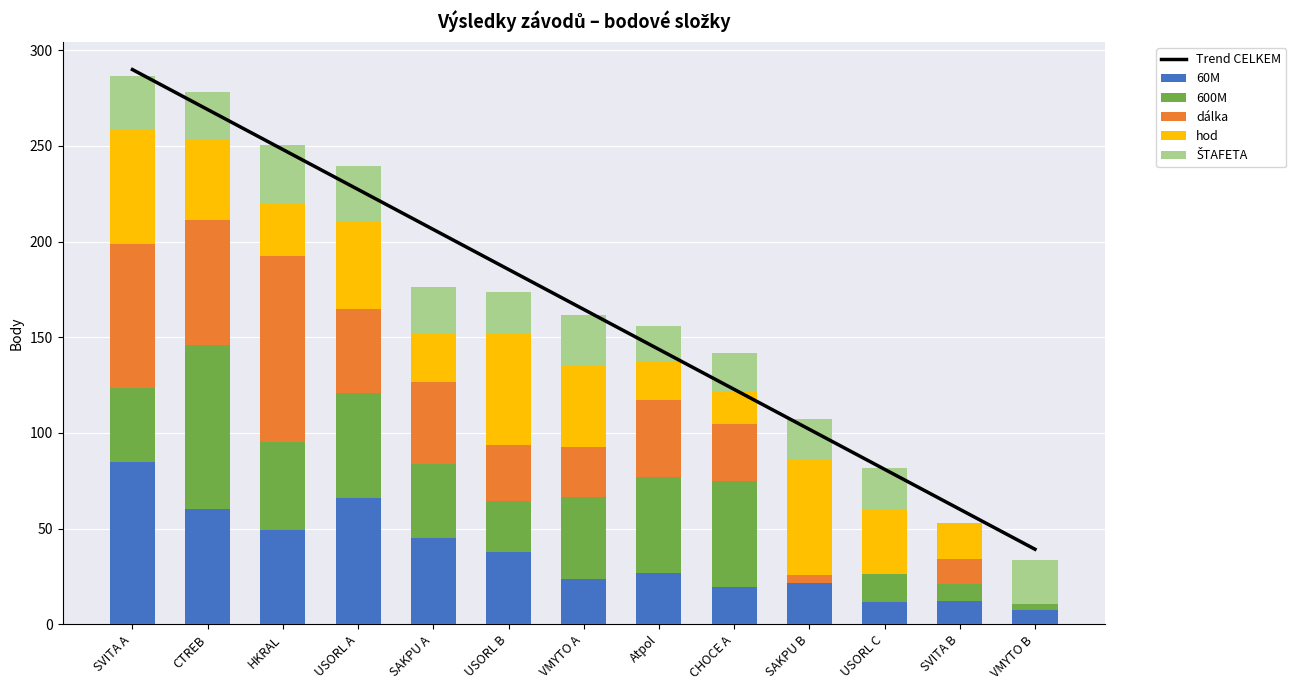

At which category is the sum across all series the highest?

SVITA A